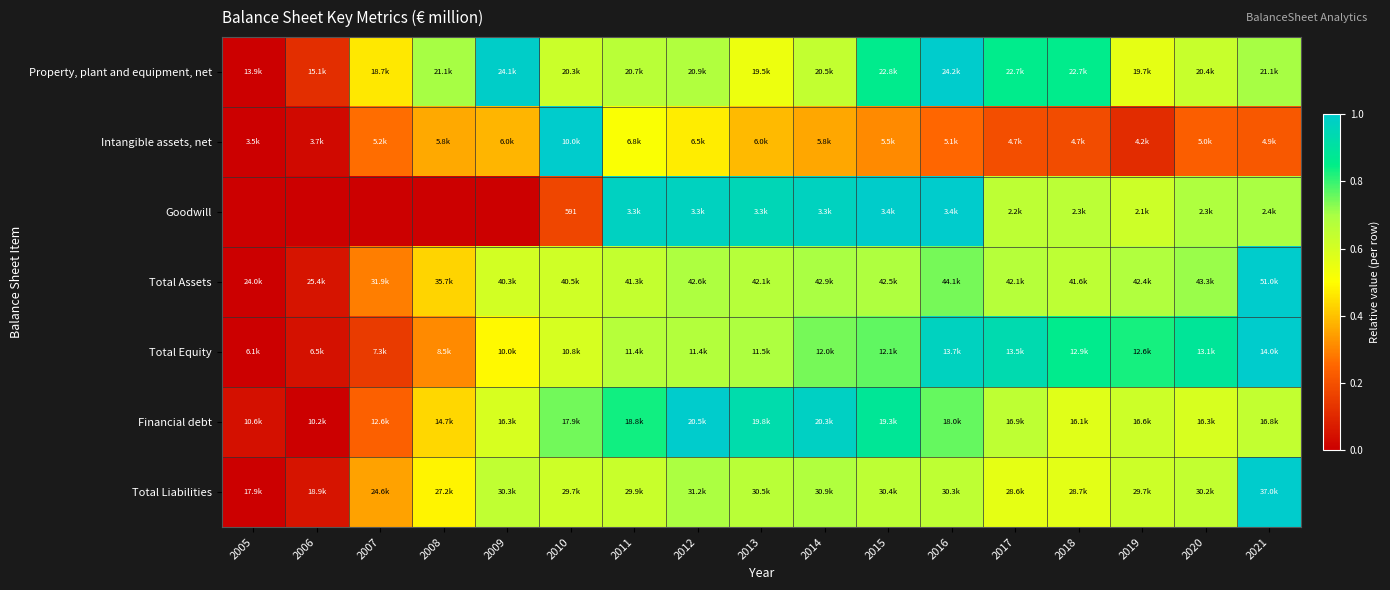

List the labels in order of Total Assets value, smallest first.

2005, 2006, 2007, 2008, 2009, 2010, 2011, 2018, 2013, 2017, 2019, 2015, 2012, 2014, 2020, 2016, 2021